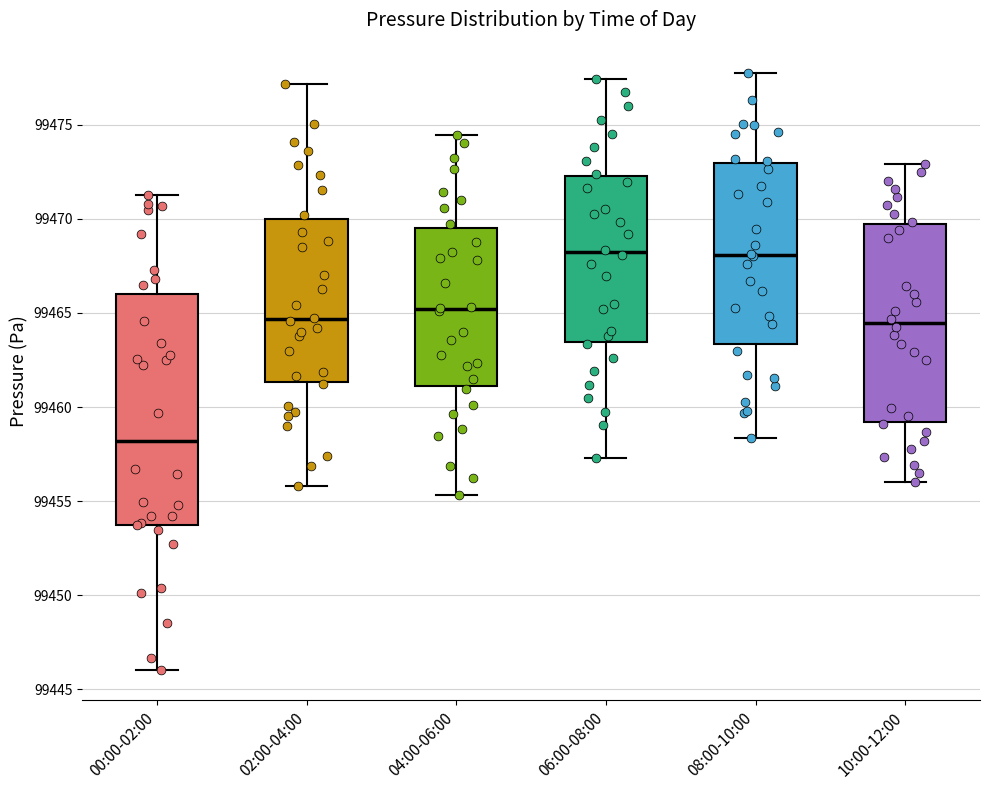

Reading left to right, transcribe this box plot: for each box, give where its median line is, the range the box spans, and where its two whiskers end, as read against the y-axis. The values are not printed on the chart, so give them approximately, as read against the axis.

00:00-02:00: median 99458.0, box 99453.5 to 99466.0, whiskers 99446.0 to 99471.5
02:00-04:00: median 99464.5, box 99461.5 to 99470.0, whiskers 99456.0 to 99477.0
04:00-06:00: median 99465.0, box 99461.0 to 99469.5, whiskers 99455.5 to 99474.5
06:00-08:00: median 99468.0, box 99463.5 to 99472.5, whiskers 99457.5 to 99477.5
08:00-10:00: median 99468.0, box 99463.5 to 99473.0, whiskers 99458.5 to 99478.0
10:00-12:00: median 99464.5, box 99459.0 to 99469.5, whiskers 99456.0 to 99473.0